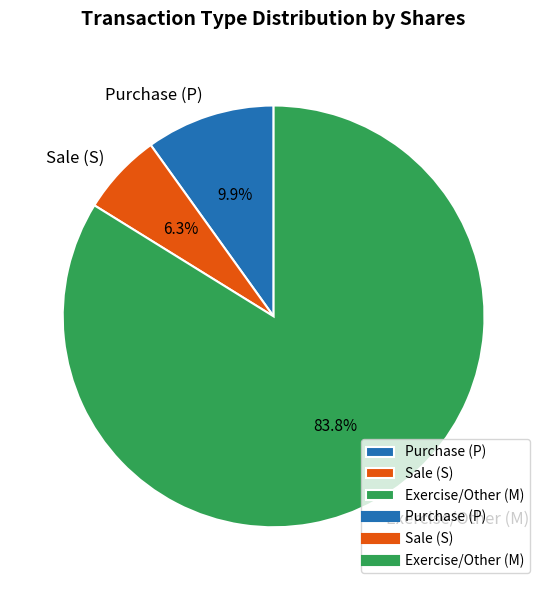

What percentage is NOT represented by Exercise/Other (M)?

16.2%